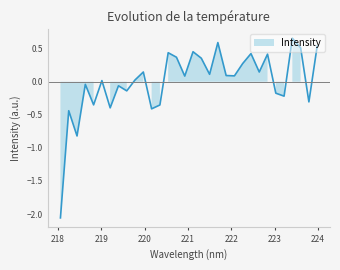

The value at 218.442 is -0.8. True or false?

True